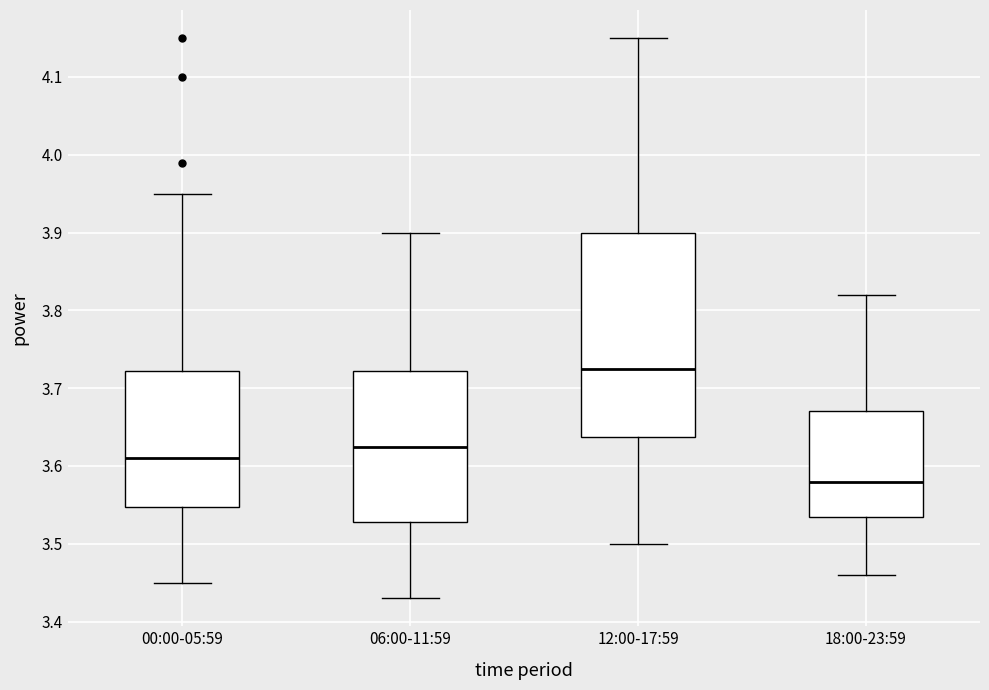

Where is the upper edge of the box for 12:00-17:59 on the y-axis? The values are not printed on the chart, so give them approximately, as read against the axis.

3.90